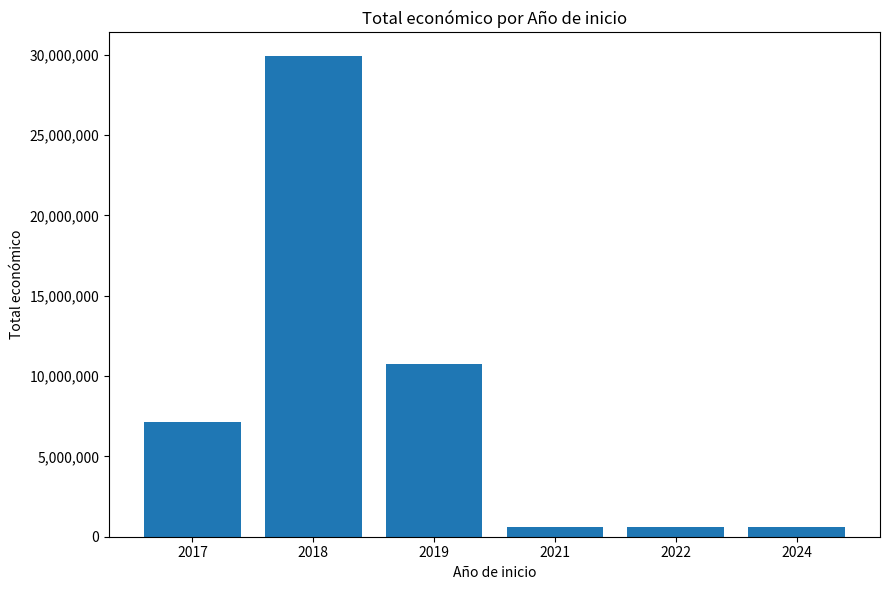

What is the value of the 3rd bar from the left?

10763797